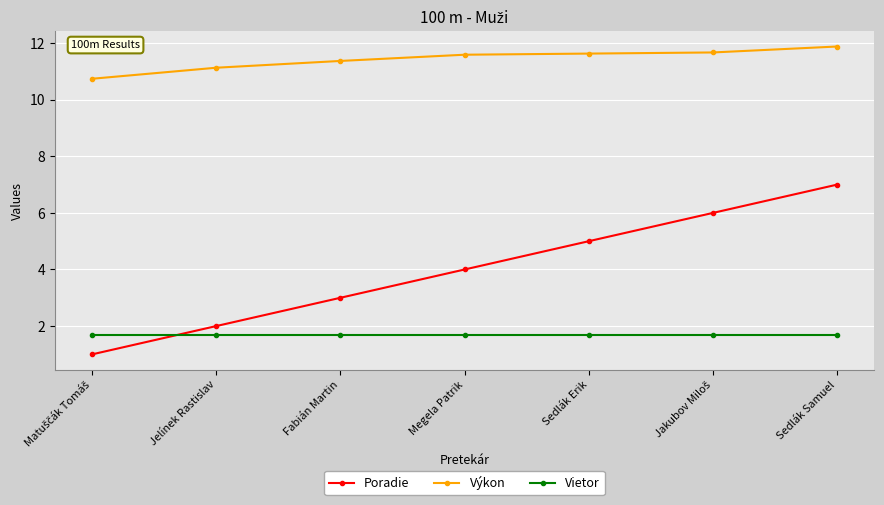

What is the label of the 4th point from the left?

Megela Patrik